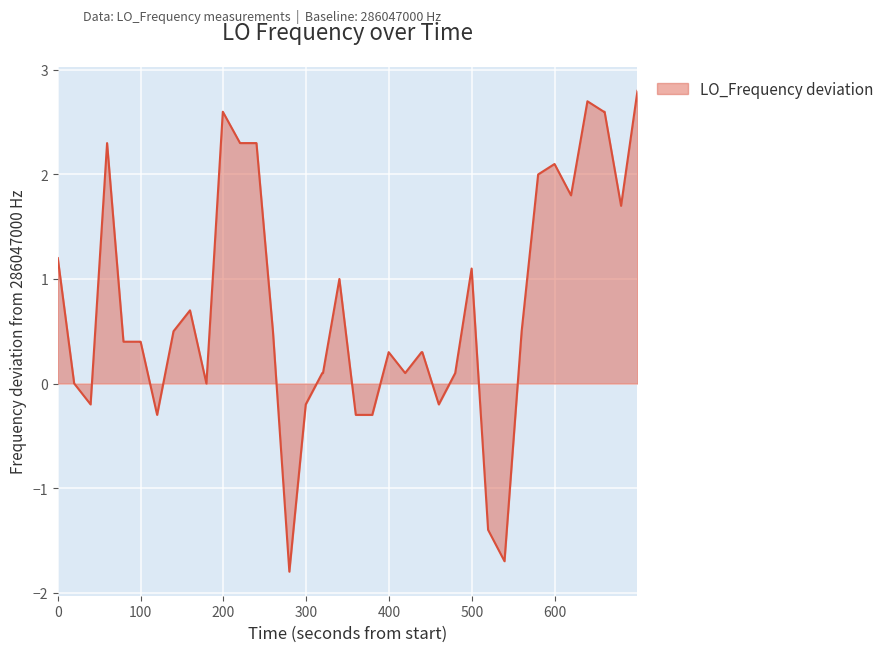

What is the greatest value displayed?

2.8